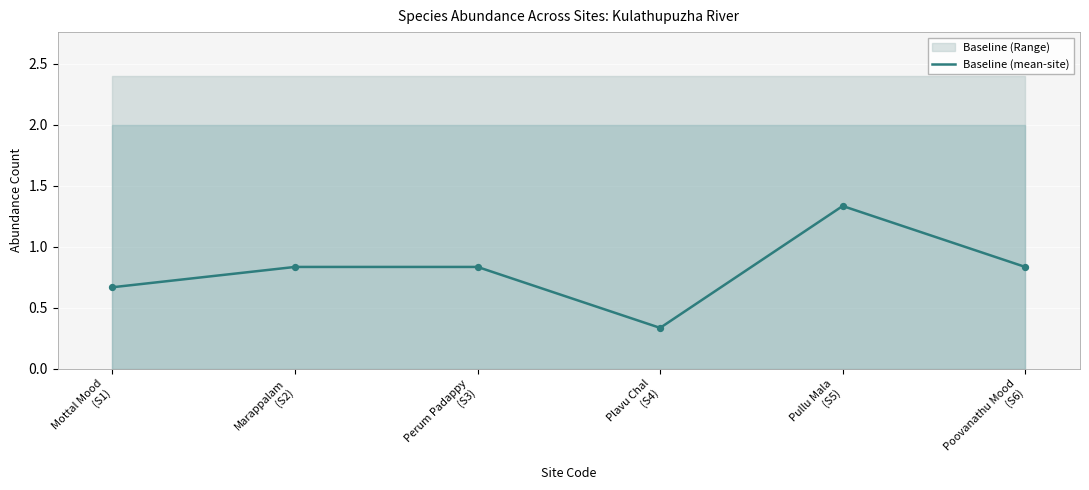

Between Mottal Mood
(S1) and Perum Padappy
(S3), which is larger?

Perum Padappy
(S3)